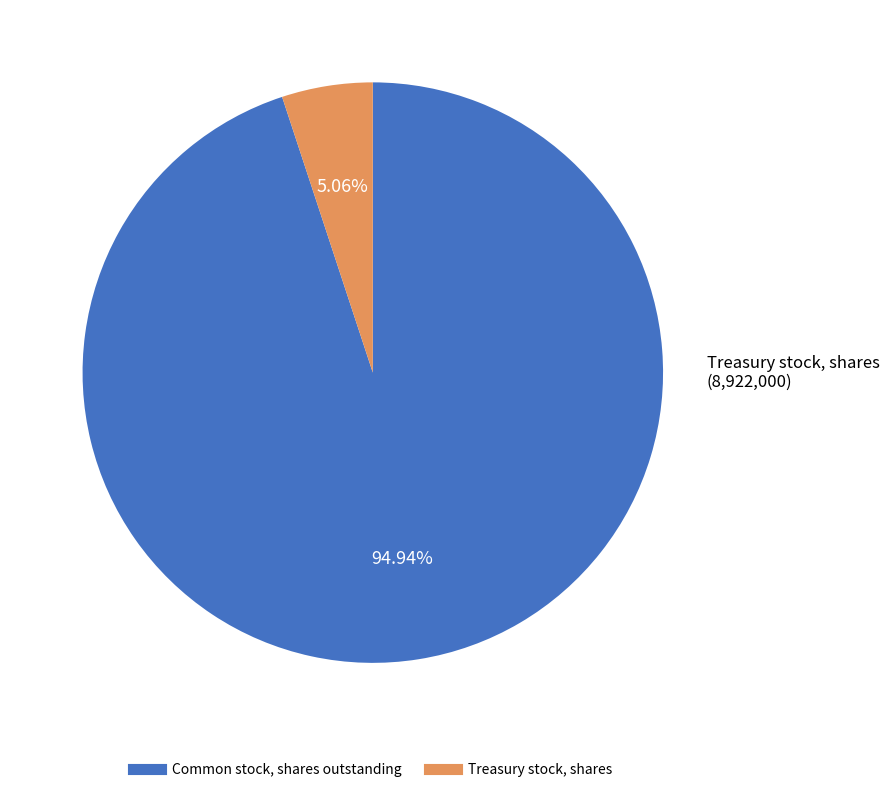

To the nearest percent, what is the difference between the largest and smallest slice percentages?

90%